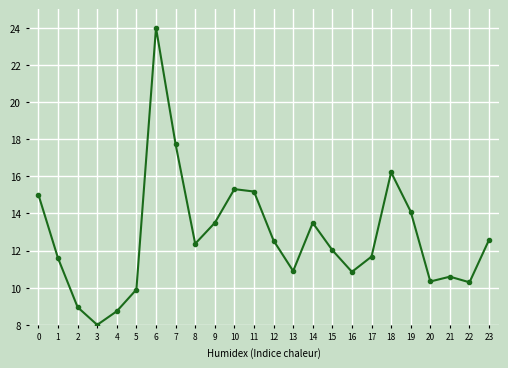

Does the chart have visible grid lines?

Yes